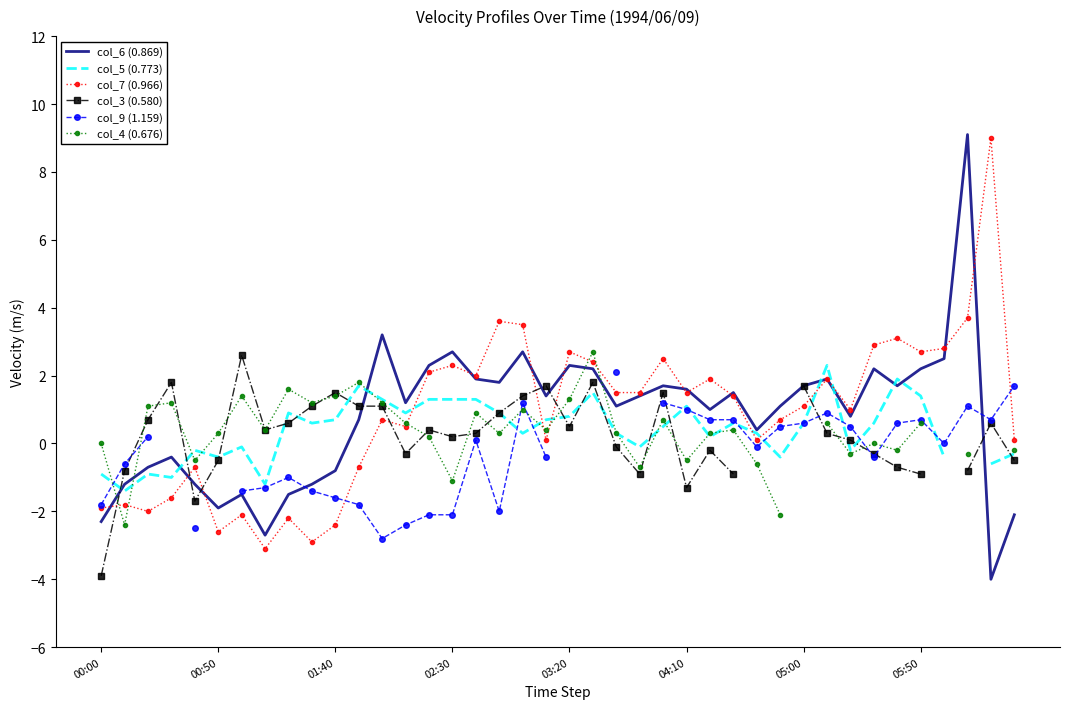

What is the difference between the maximum and minimum values in the col_7 (0.966) series?

12.1